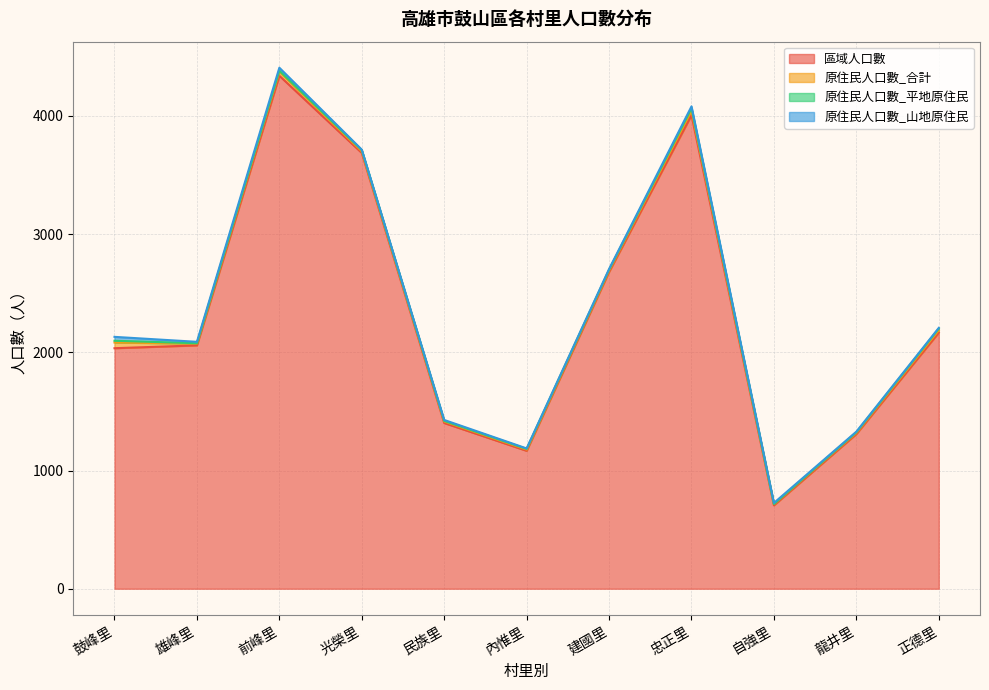

What is the label of the 5th point from the right?

建國里